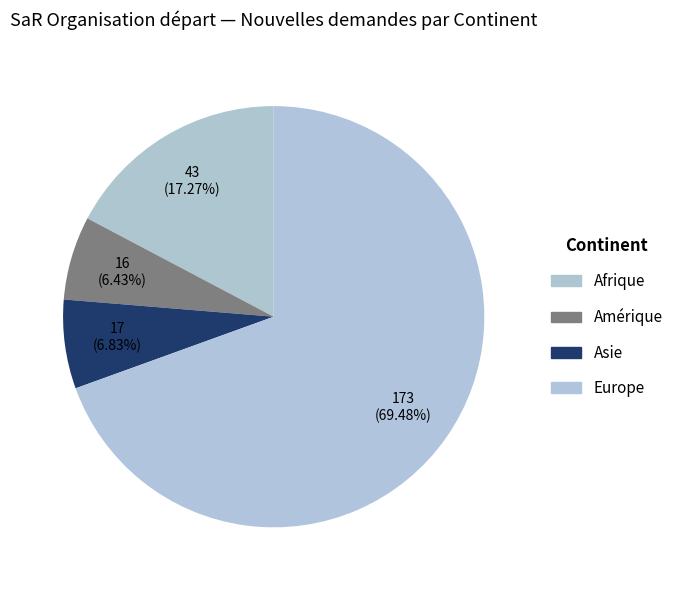

The Asie slice represents 17% of the pie. True or false?

False